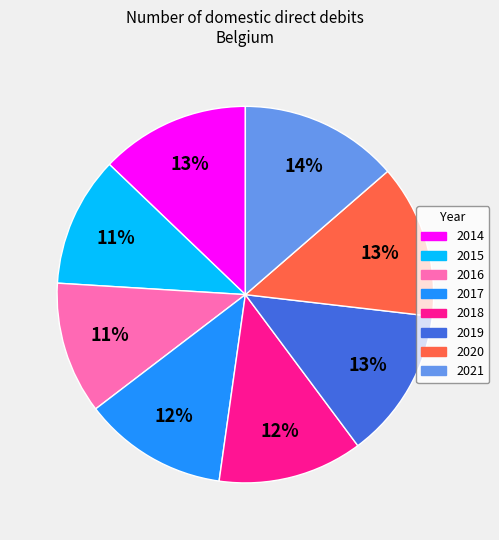

Do 2020 and 2019 together represent more than half of the pie?

No